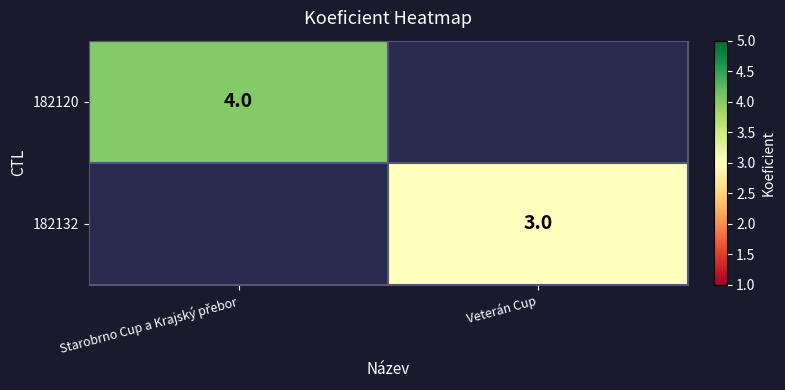

At how many categories does at least one series exceed 3?

1